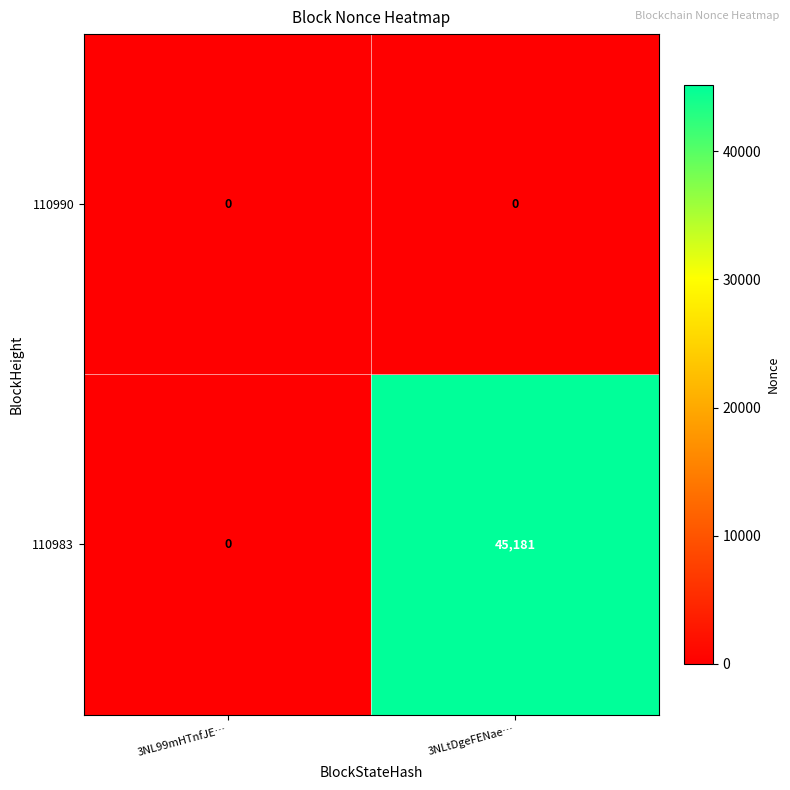

Which category has the highest value across all series?

3NLtDgeFENae…